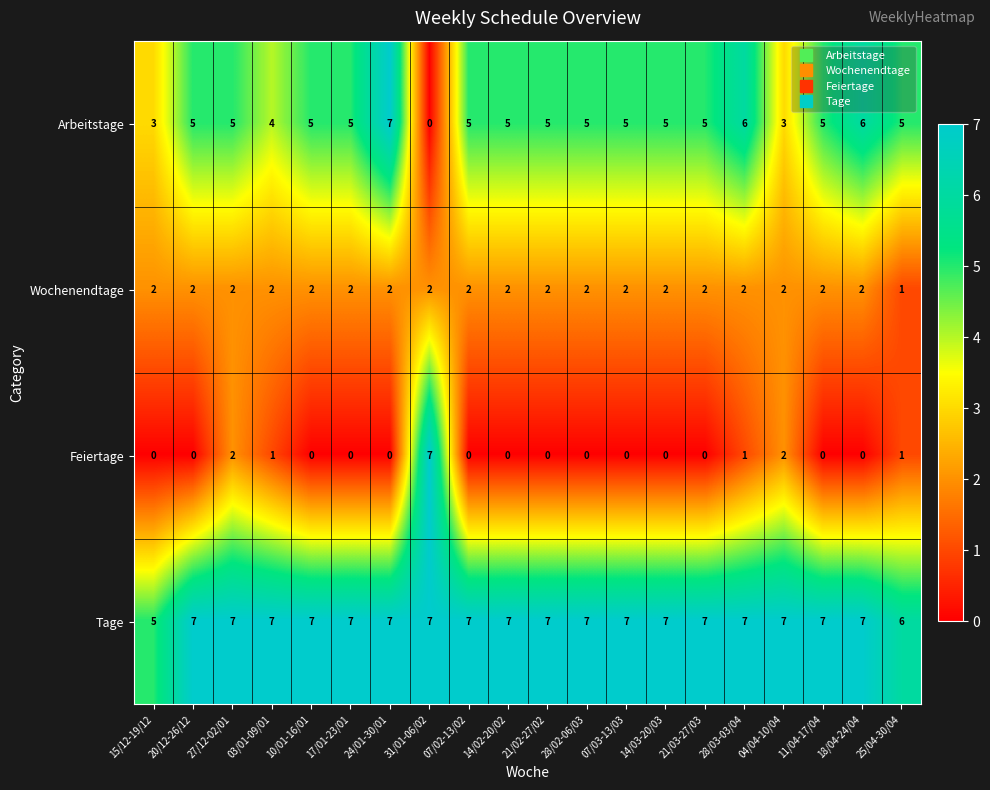

What is the difference between the maximum and minimum values in the Feiertage series?

7